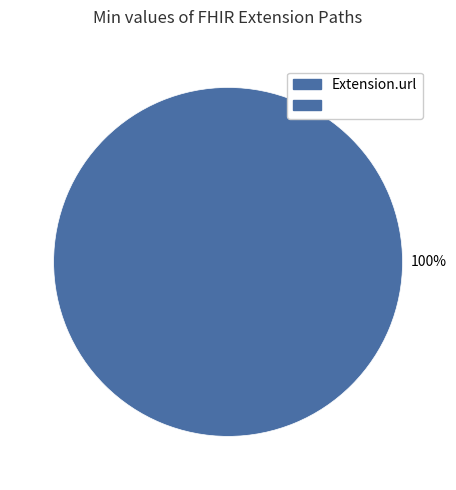

How many segments does this pie chart have?

1